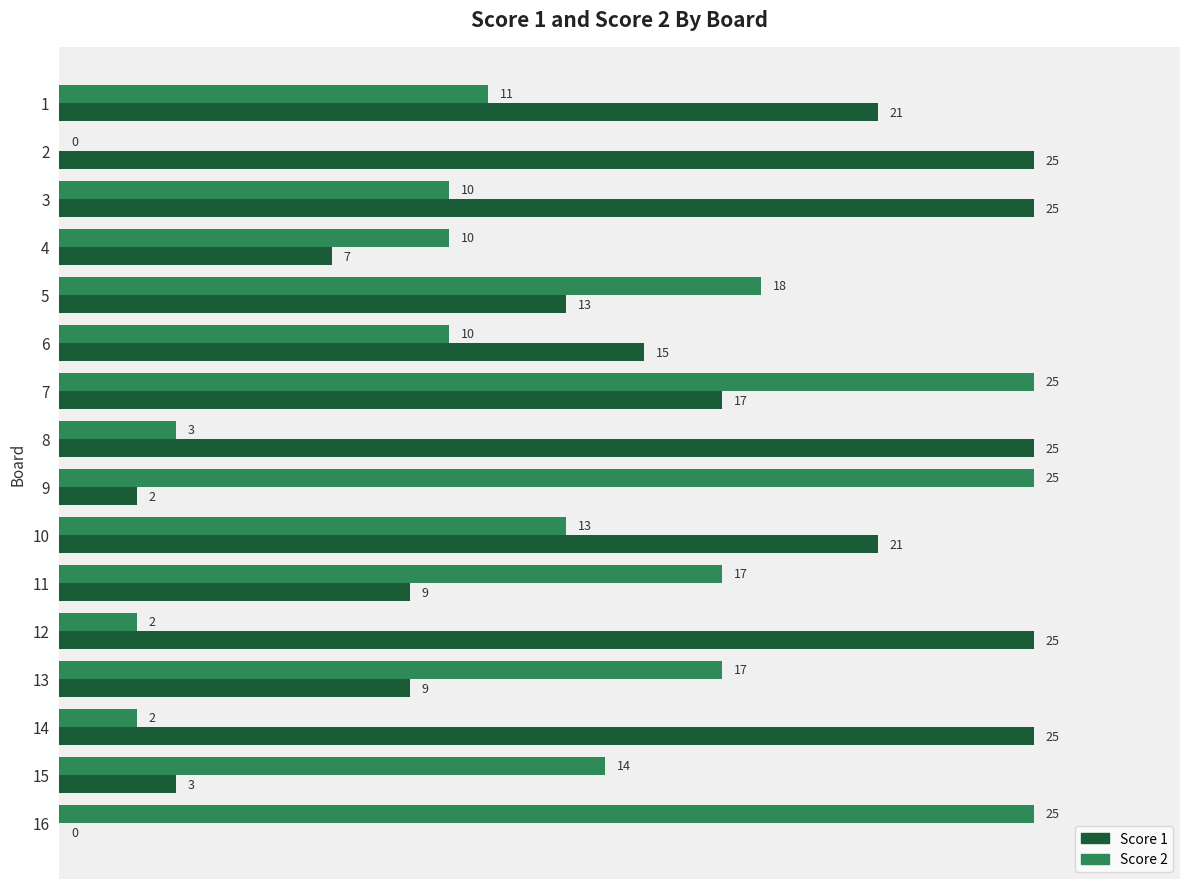

Is the value of Score 2 at 15 greater than the value of Score 1 at 9?

Yes